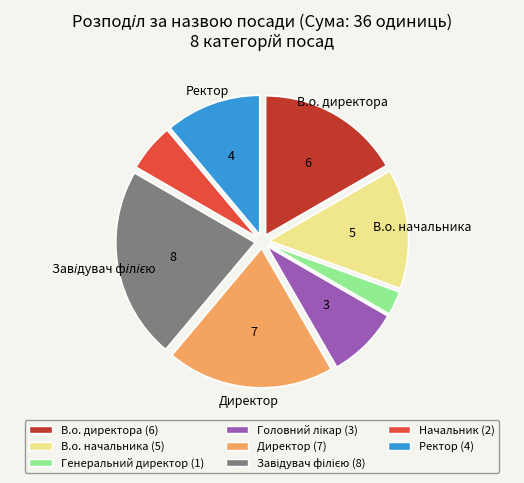

Is there any slice that represents more than half of the pie?

No